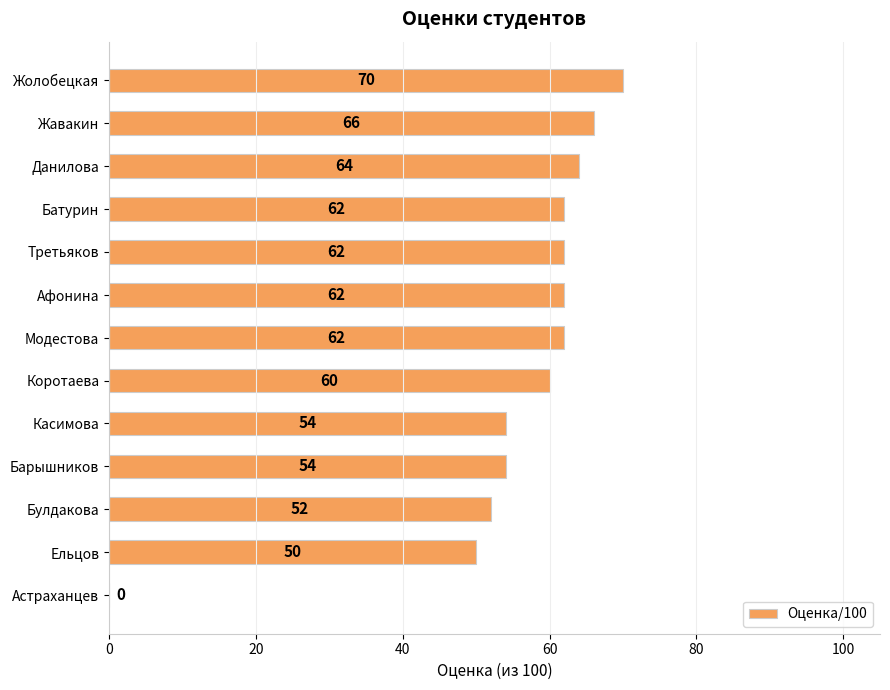

What is the change in value from Жавакин to Булдакова?

-14